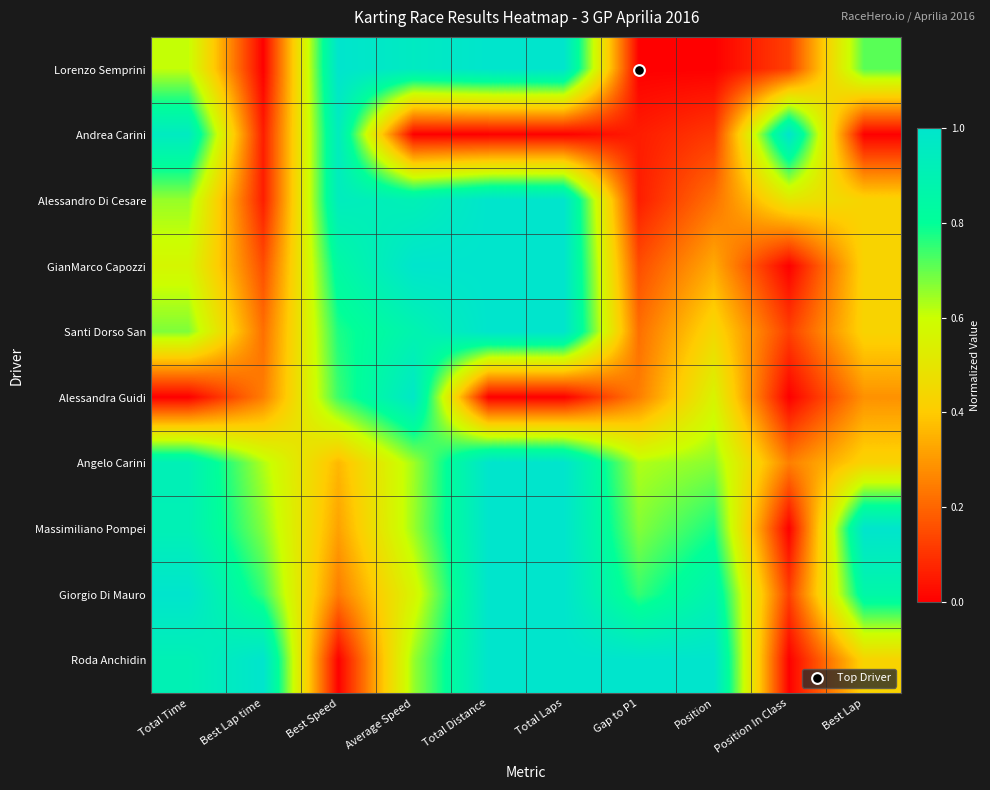

Reading right to left, list all the values displayed in this chart.

Lorenzo Semprini: Best Lap=0.7	Position In Class=0.1	Position=0.0	Gap to P1=0.0	Total Laps=1.0	Total Distance=1.0	Average Speed=1.0	Best Speed=1.0	Best Lap time=0.0	Total Time=0.6
Andrea Carini: Best Lap=0.0	Position In Class=1.0	Position=0.1	Gap to P1=0.1	Total Laps=0.0	Total Distance=0.0	Average Speed=0.0	Best Speed=0.9	Best Lap time=0.1	Total Time=1.0
Alessandro Di Cesare: Best Lap=0.4	Position In Class=0.5	Position=0.2	Gap to P1=0.1	Total Laps=1.0	Total Distance=1.0	Average Speed=0.9	Best Speed=0.9	Best Lap time=0.1	Total Time=0.7
GianMarco Capozzi: Best Lap=0.4	Position In Class=0.0	Position=0.3	Gap to P1=0.2	Total Laps=1.0	Total Distance=1.0	Average Speed=1.0	Best Speed=0.8	Best Lap time=0.2	Total Time=0.6
Santi Dorso San: Best Lap=0.4	Position In Class=0.1	Position=0.4	Gap to P1=0.2	Total Laps=1.0	Total Distance=1.0	Average Speed=0.9	Best Speed=0.8	Best Lap time=0.2	Total Time=0.7
Alessandra Guidi: Best Lap=0.3	Position In Class=0.0	Position=0.6	Gap to P1=0.2	Total Laps=0.0	Total Distance=0.0	Average Speed=1.0	Best Speed=0.7	Best Lap time=0.2	Total Time=0.0
Angelo Carini: Best Lap=0.4	Position In Class=0.2	Position=0.7	Gap to P1=0.6	Total Laps=1.0	Total Distance=1.0	Average Speed=0.6	Best Speed=0.4	Best Lap time=0.6	Total Time=0.9
Massimiliano Pompei: Best Lap=1.0	Position In Class=0.0	Position=0.8	Gap to P1=0.7	Total Laps=1.0	Total Distance=1.0	Average Speed=0.6	Best Speed=0.3	Best Lap time=0.7	Total Time=0.9
Giorgio Di Mauro: Best Lap=0.9	Position In Class=0.1	Position=0.9	Gap to P1=0.7	Total Laps=1.0	Total Distance=1.0	Average Speed=0.6	Best Speed=0.2	Best Lap time=0.7	Total Time=1.0
Roda Anchidin: Best Lap=0.4	Position In Class=0.0	Position=1.0	Gap to P1=1.0	Total Laps=1.0	Total Distance=1.0	Average Speed=0.7	Best Speed=0.0	Best Lap time=1.0	Total Time=0.9